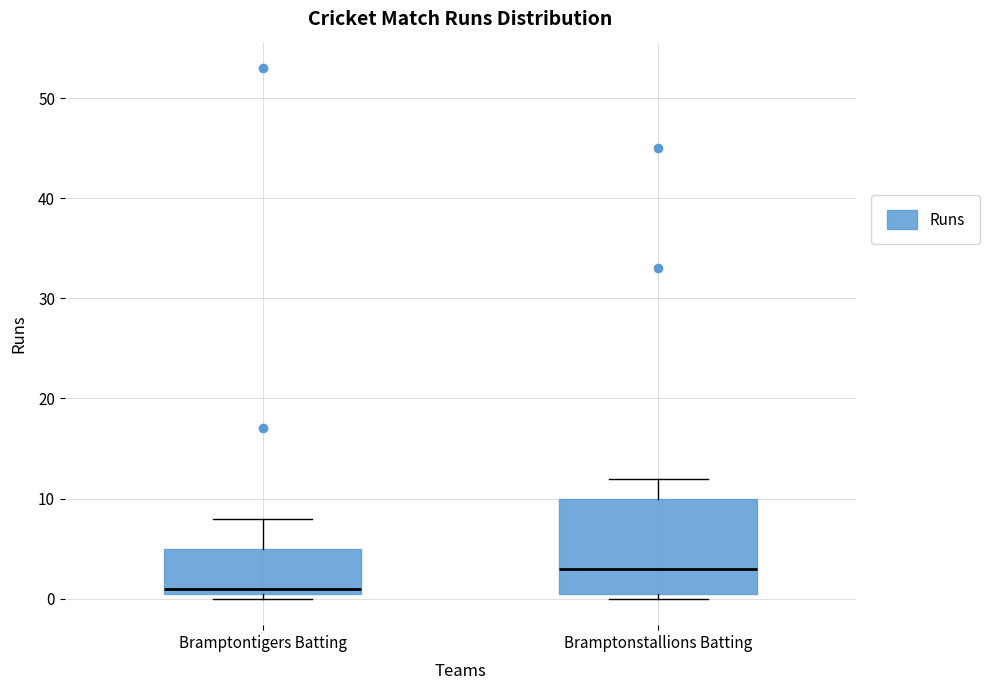

Reading left to right, read every box against the y-axis: the position of its median line, the range the box covers, and the ends of its whiskers. The values are not printed on the chart, so give them approximately, as read against the axis.

Bramptontigers Batting: median 1 (just above the box's lower edge), box 1 to 5, whiskers 0 to 8
Bramptonstallions Batting: median 3, box 1 to 10, whiskers 0 to 12